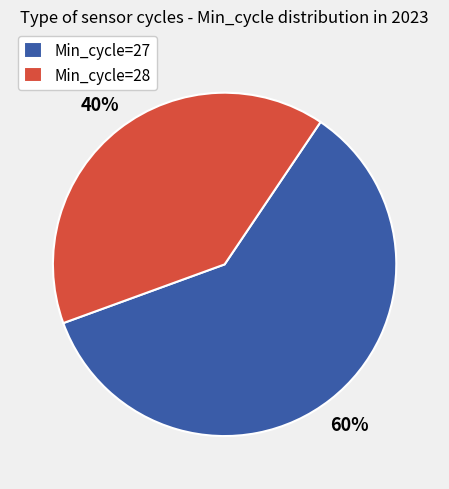

Is there any slice that represents more than half of the pie?

Yes